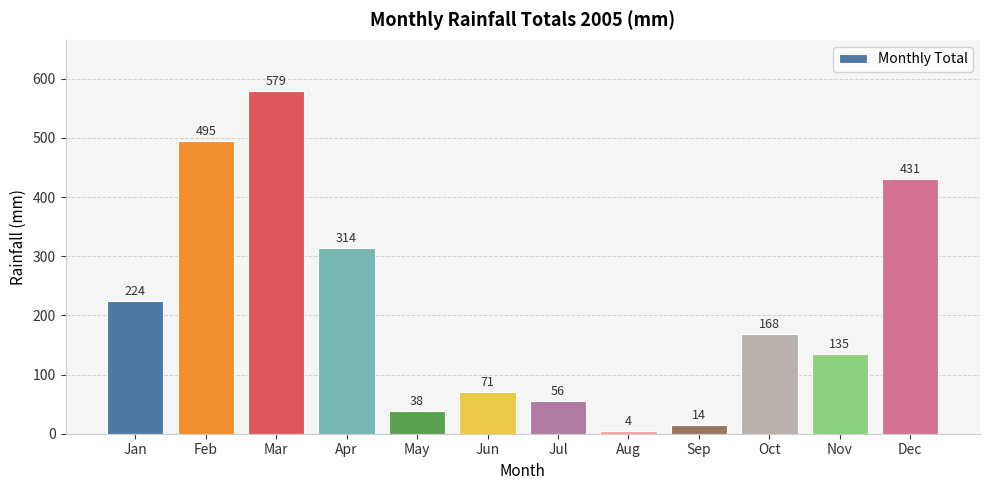

Between Jan and Nov, which is larger?

Jan